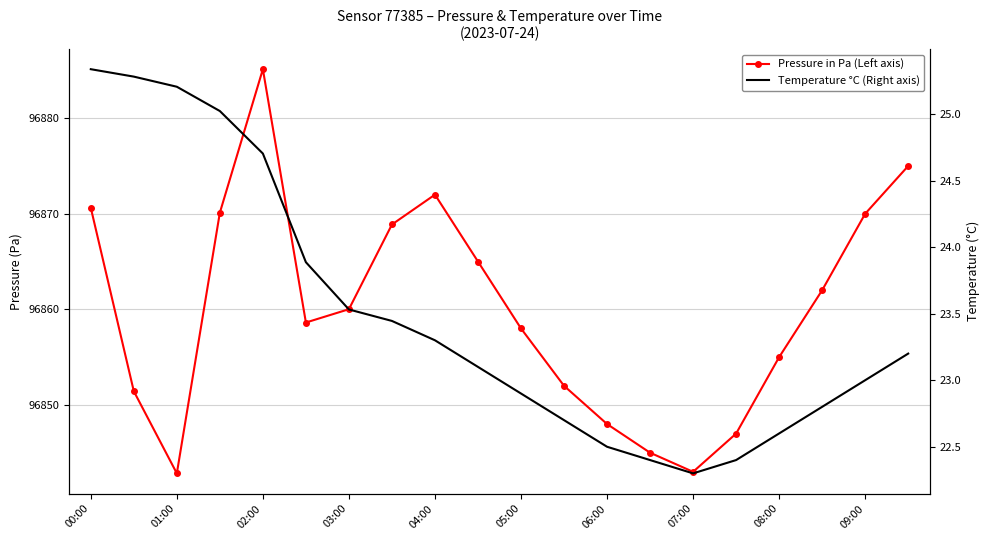

How many interior local valleys does the Temperature °C (Right axis) series have?

1